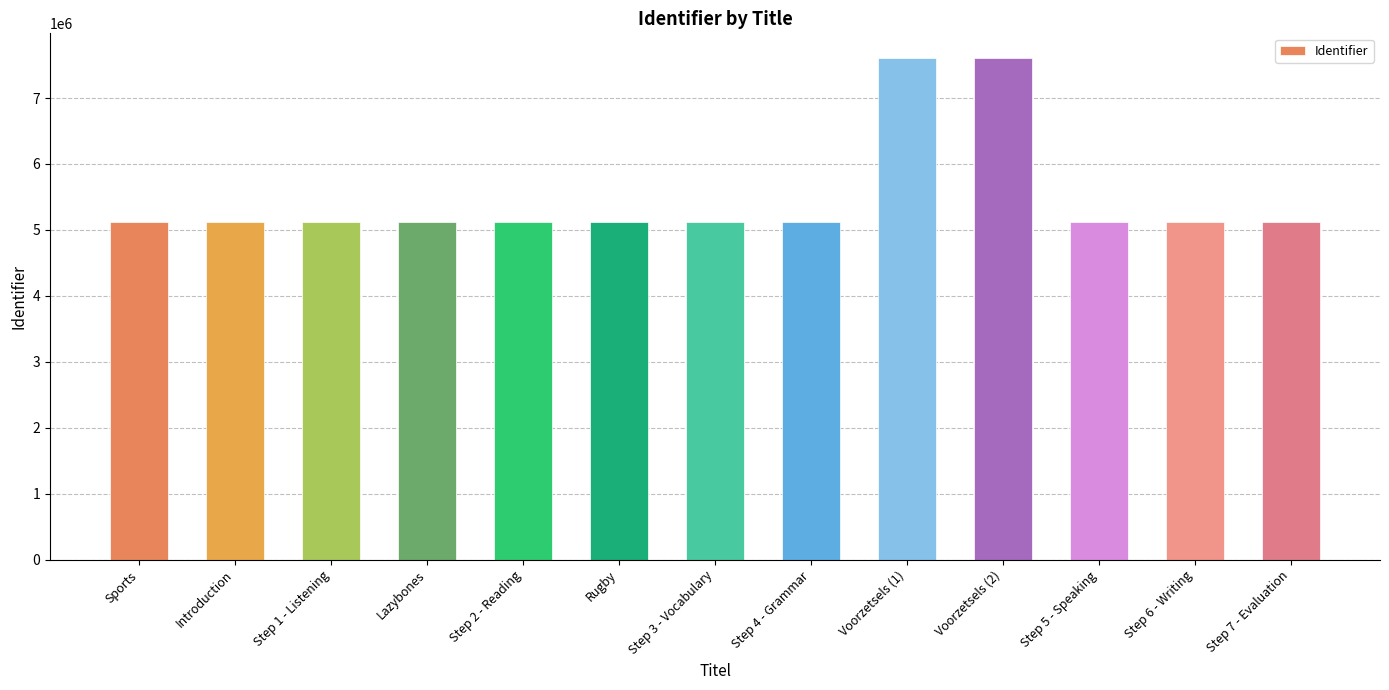

What is the sum of the values at Step 4 - Grammar and Step 2 - Reading?

10227420